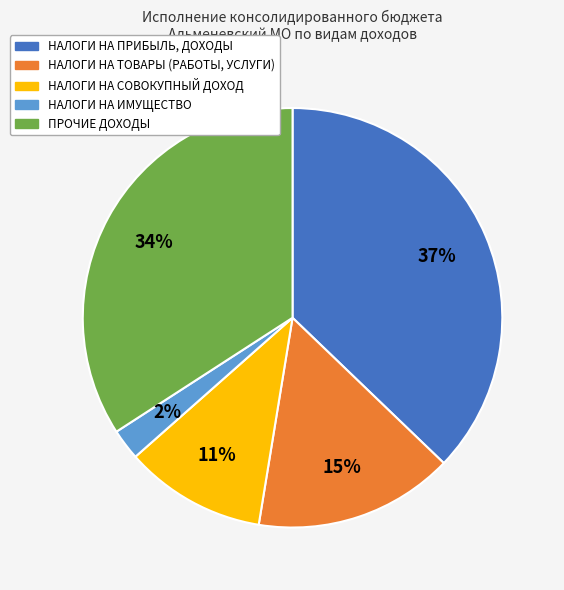

True or false: НАЛОГИ НА СОВОКУПНЫЙ ДОХОД accounts for 11% of the total.

True